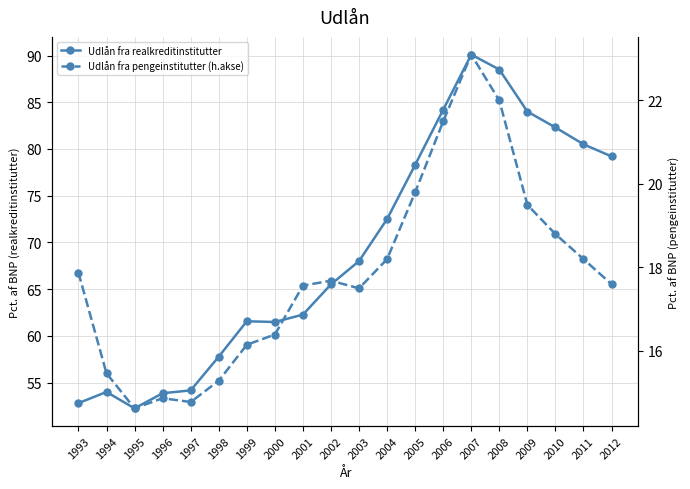

At which label is Udlån fra realkreditinstitutter closest to 71?

2004